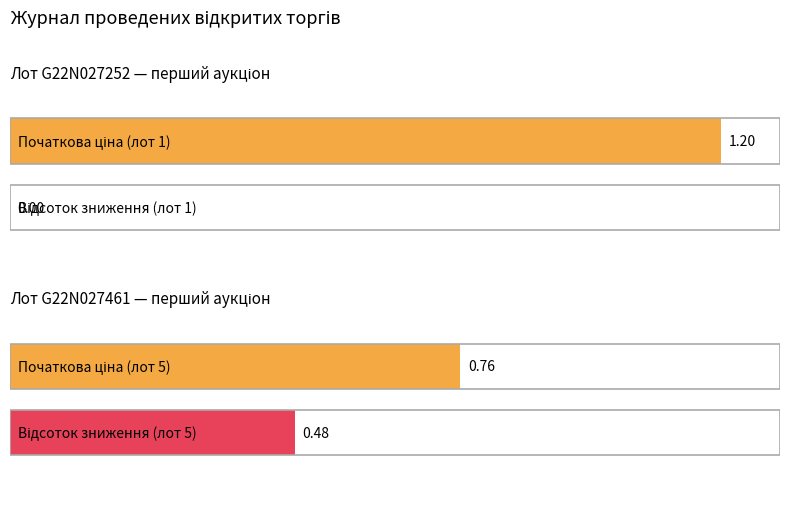

What is the maximum value shown in the chart?

1.2